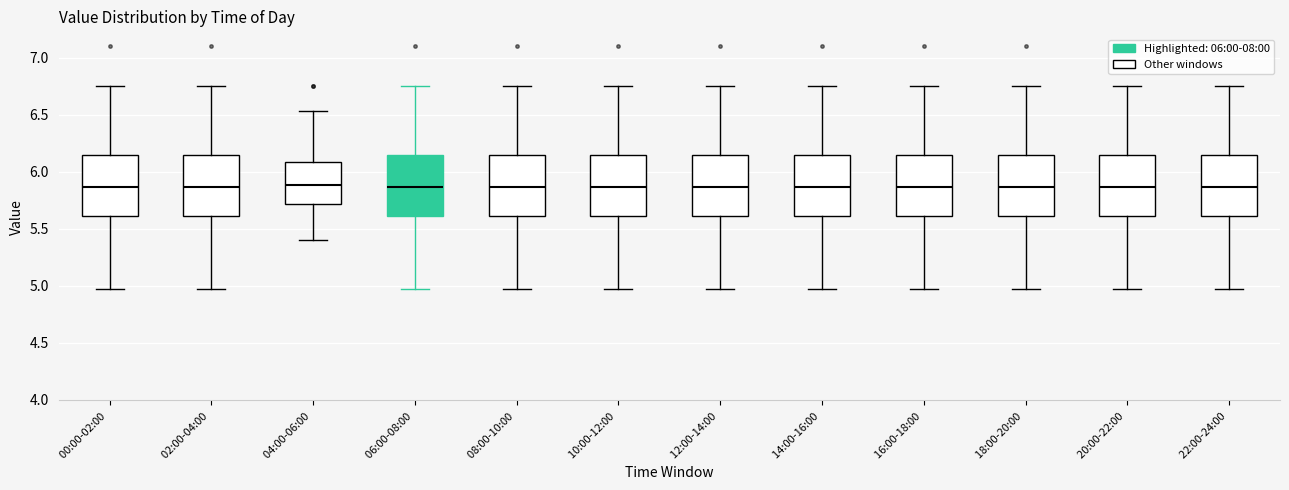

Reading left to right, transcribe this box plot: for each box, give where its median line is, the range the box spans, and where its two whiskers end, as read against the y-axis. The values are not printed on the chart, so give them approximately, as read against the axis.

00:00-02:00: median 5.85, box 5.60 to 6.15, whiskers 4.95 to 6.75
02:00-04:00: median 5.85, box 5.60 to 6.15, whiskers 4.95 to 6.75
04:00-06:00: median 5.90, box 5.70 to 6.10, whiskers 5.40 to 6.55
06:00-08:00: median 5.85, box 5.60 to 6.15, whiskers 4.95 to 6.75
08:00-10:00: median 5.85, box 5.60 to 6.15, whiskers 4.95 to 6.75
10:00-12:00: median 5.85, box 5.60 to 6.15, whiskers 4.95 to 6.75
12:00-14:00: median 5.85, box 5.60 to 6.15, whiskers 4.95 to 6.75
14:00-16:00: median 5.85, box 5.60 to 6.15, whiskers 4.95 to 6.75
16:00-18:00: median 5.85, box 5.60 to 6.15, whiskers 4.95 to 6.75
18:00-20:00: median 5.85, box 5.60 to 6.15, whiskers 4.95 to 6.75
20:00-22:00: median 5.85, box 5.60 to 6.15, whiskers 4.95 to 6.75
22:00-24:00: median 5.85, box 5.60 to 6.15, whiskers 4.95 to 6.75